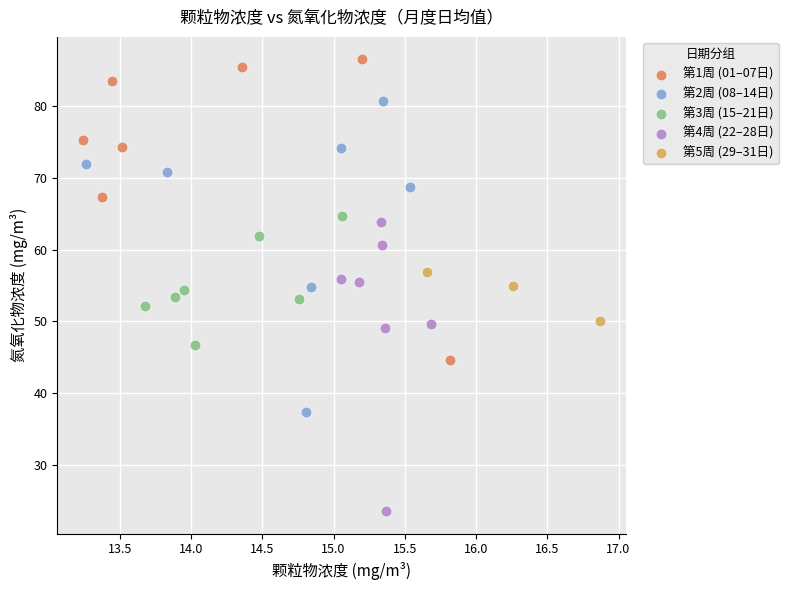

Which series reaches the maximum Y coordinate?

第1周 (01–07日)